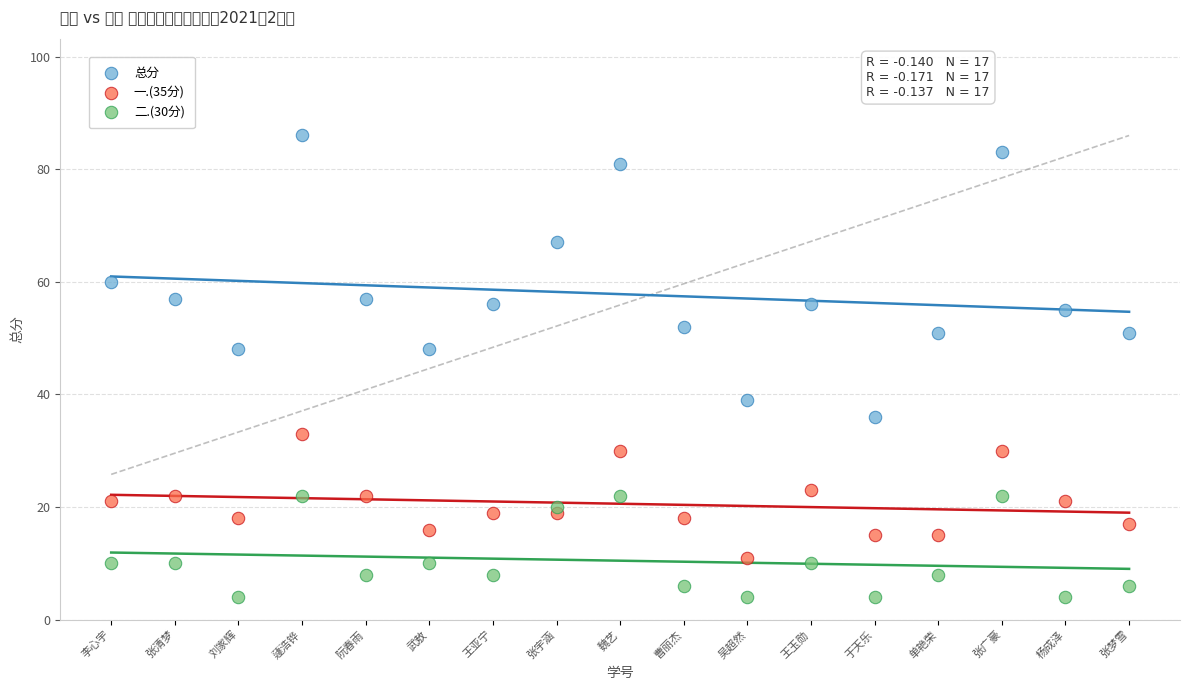

Which series contains the highest Y value?

总分